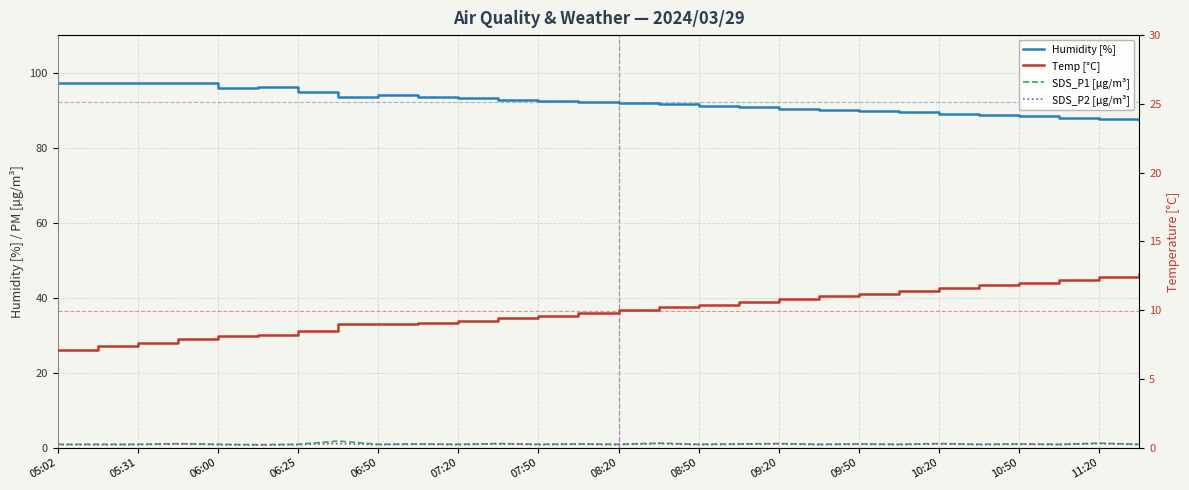

Where is the first local minimum for SDS_P2 [µg/m³]?

07:20